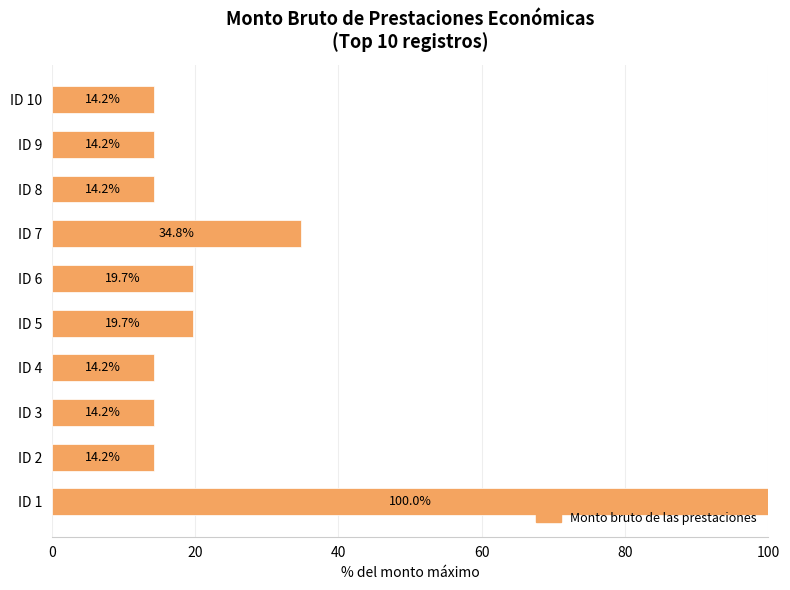

Are the bars grouped side by side (vs. stacked)?

No